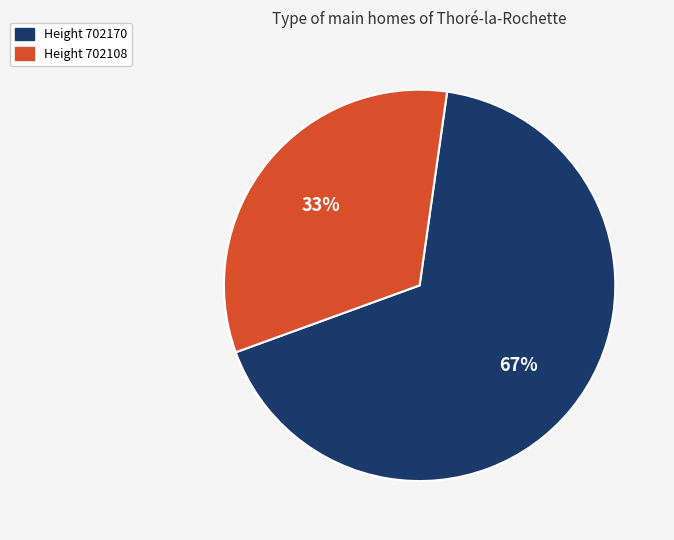

Does any single category account for the majority?

Yes